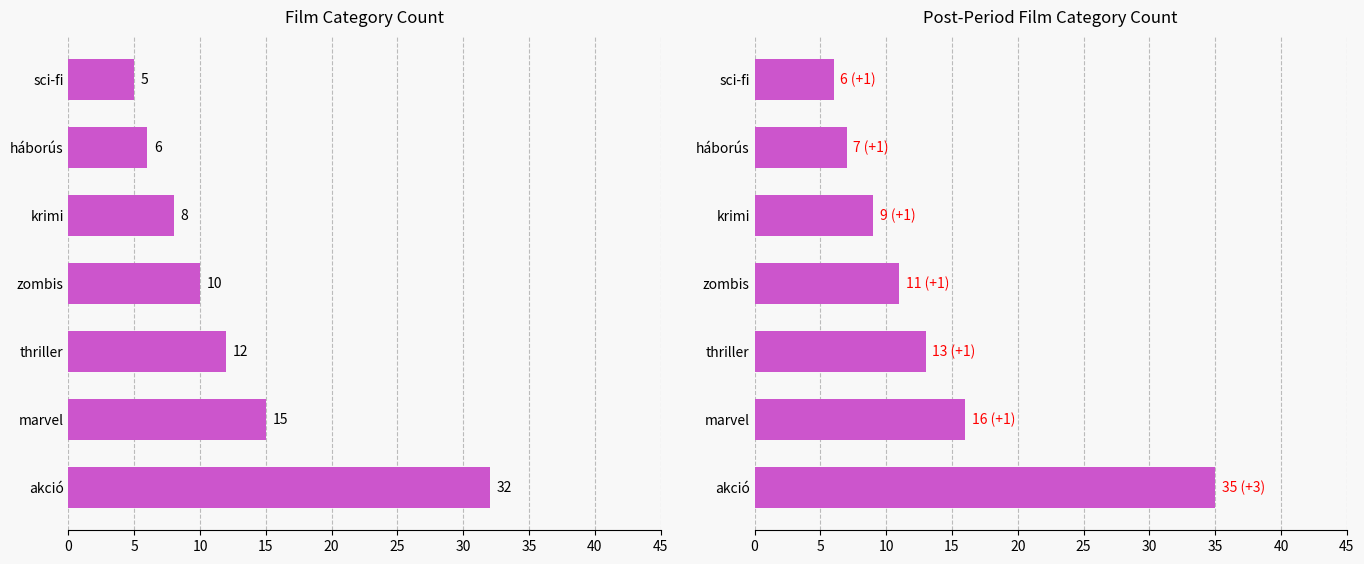

How many series are shown in this chart?

2